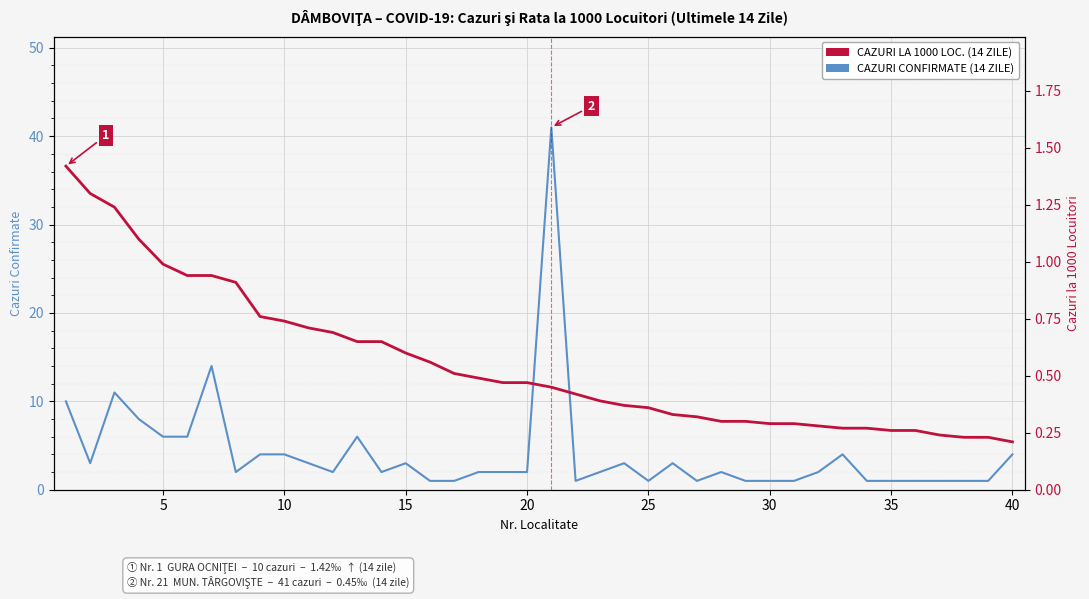

How many lines are shown in the chart?

2